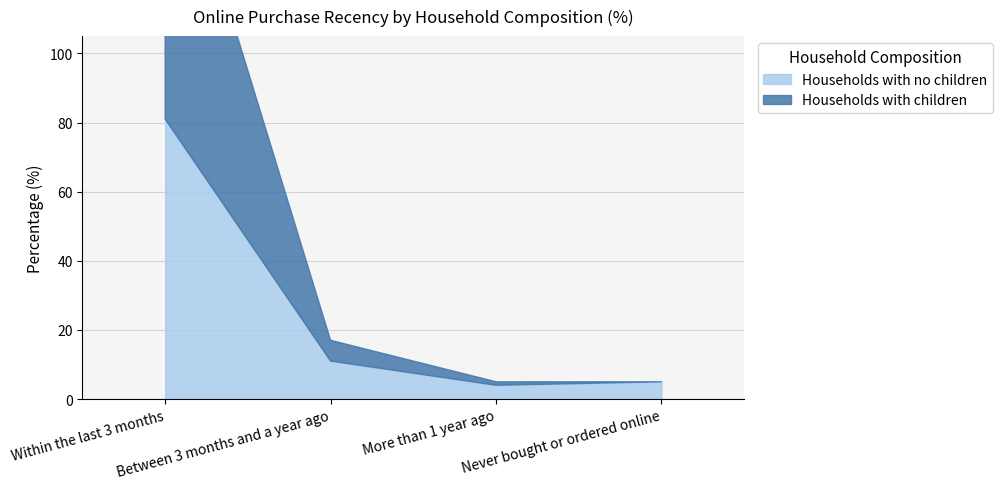

The Households with no children series shows 5 at Between 3 months and a year ago. True or false?

False